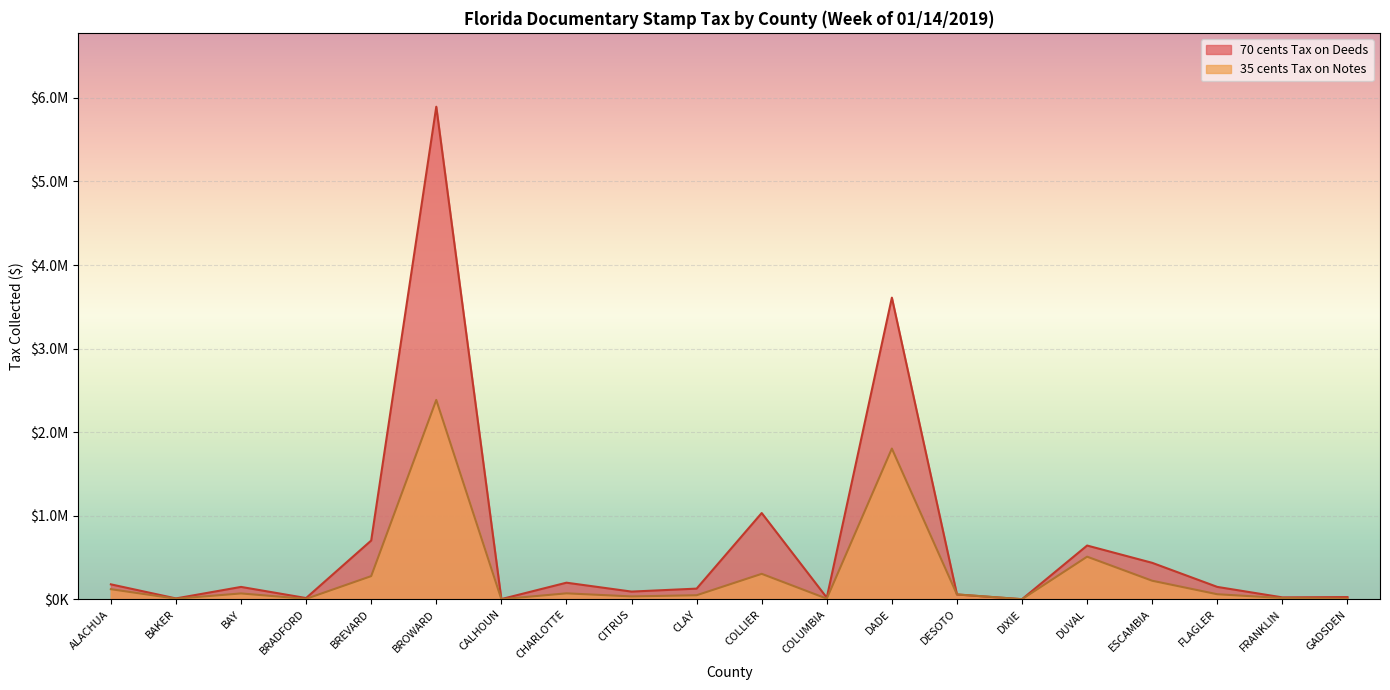

How many data points does each series have?

20